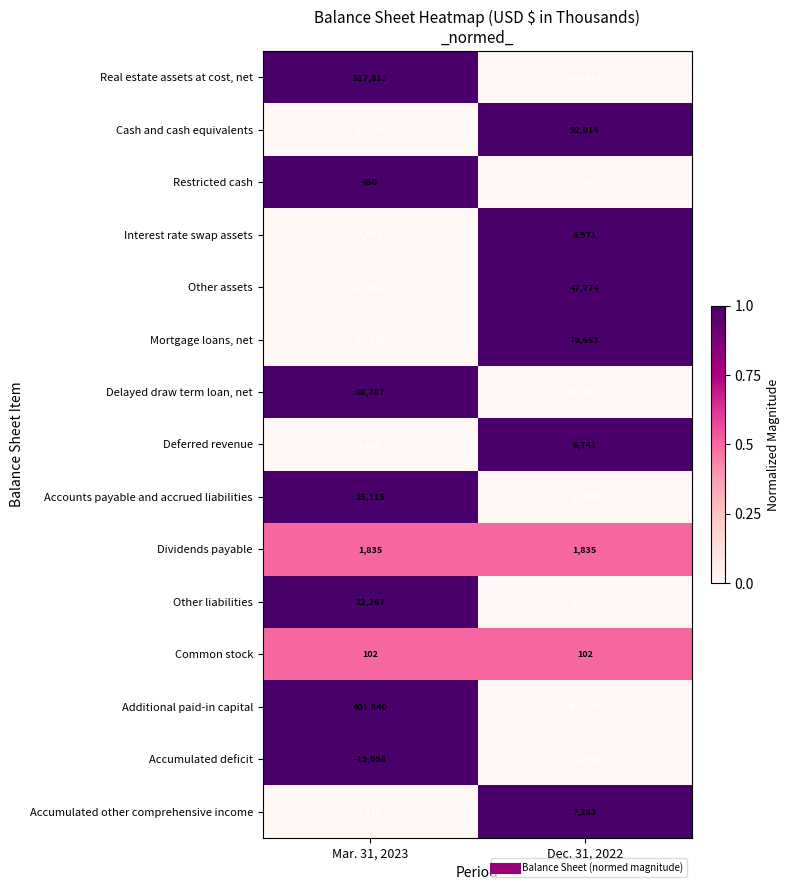

At how many categories does at least one series exceed 0?

2